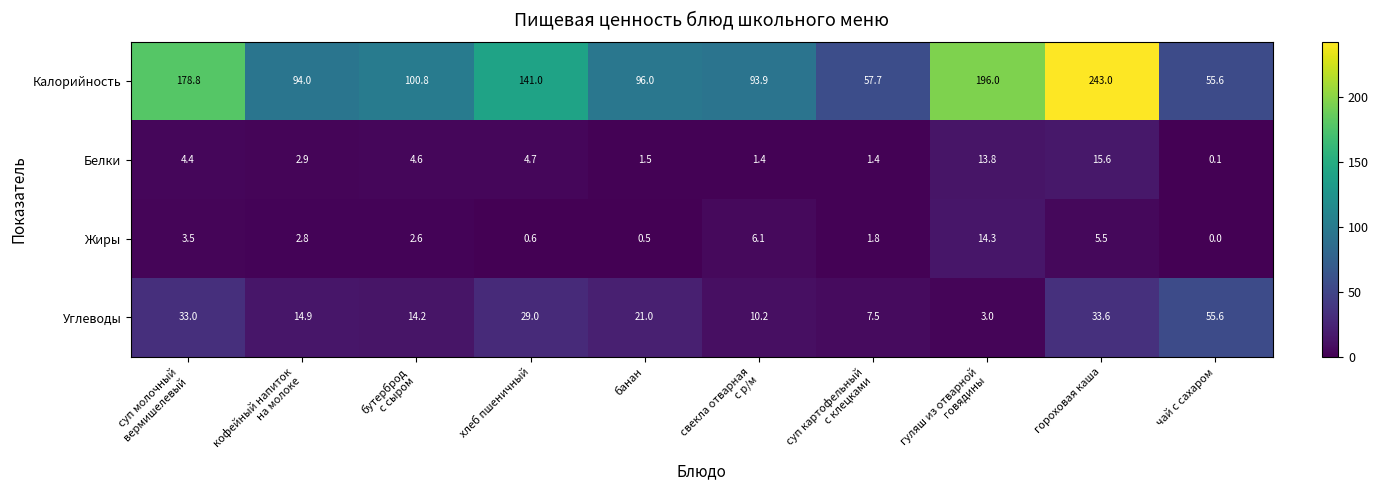

True or false: Углеводы has a value of 33.6 at гороховая каша.

True